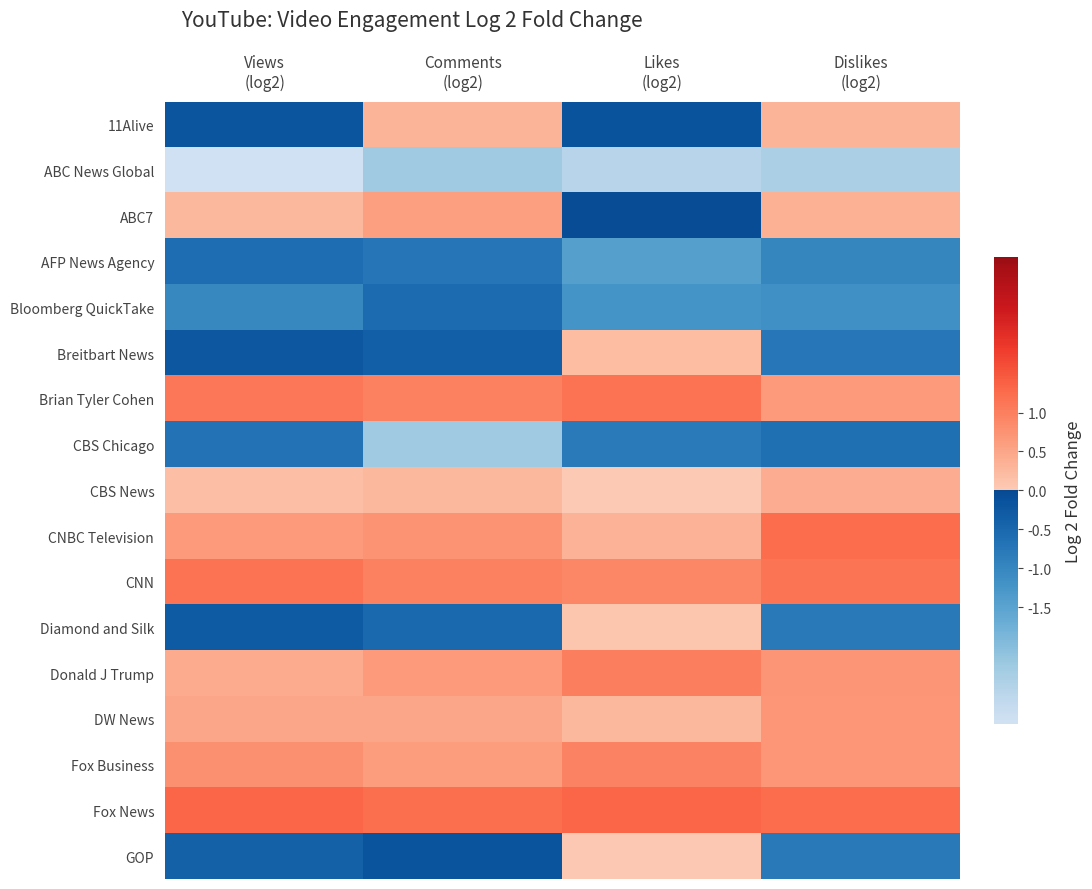

What is the greatest value displayed?

1.3